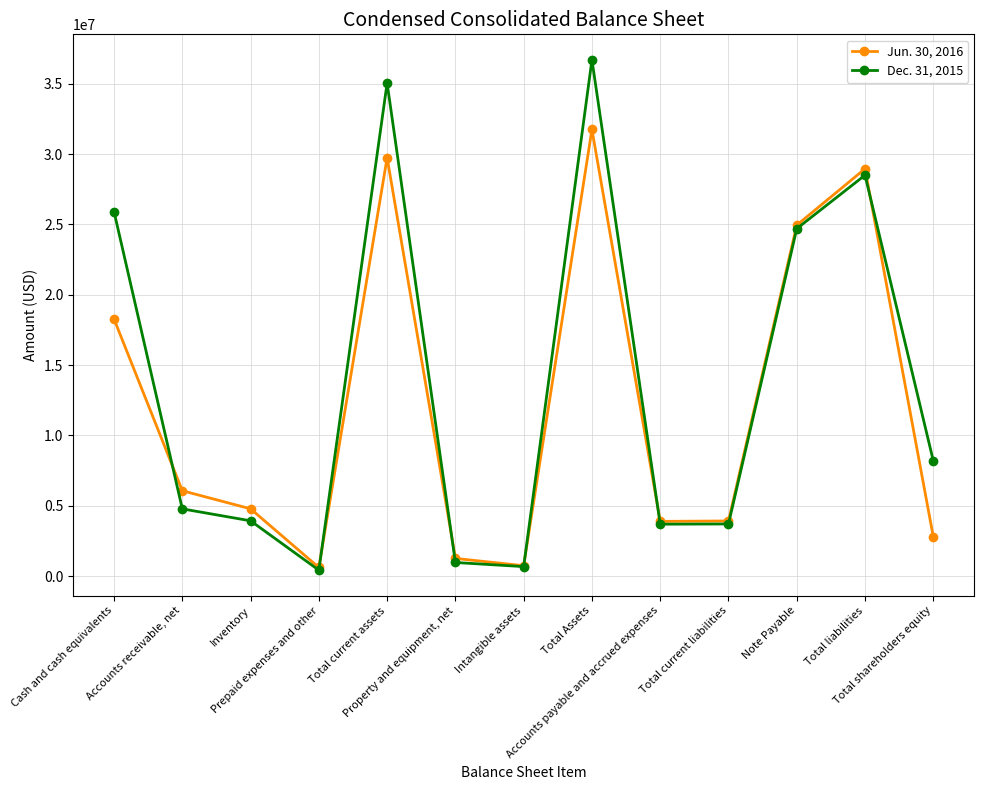

Count the number of categories in the chart.

13